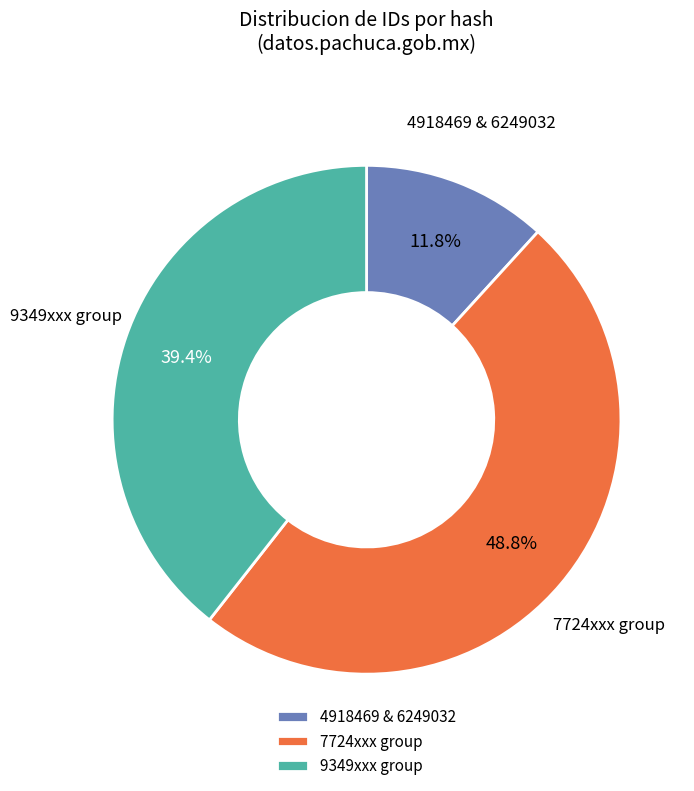

Does 7724xxx group account for over 50% of the chart?

No